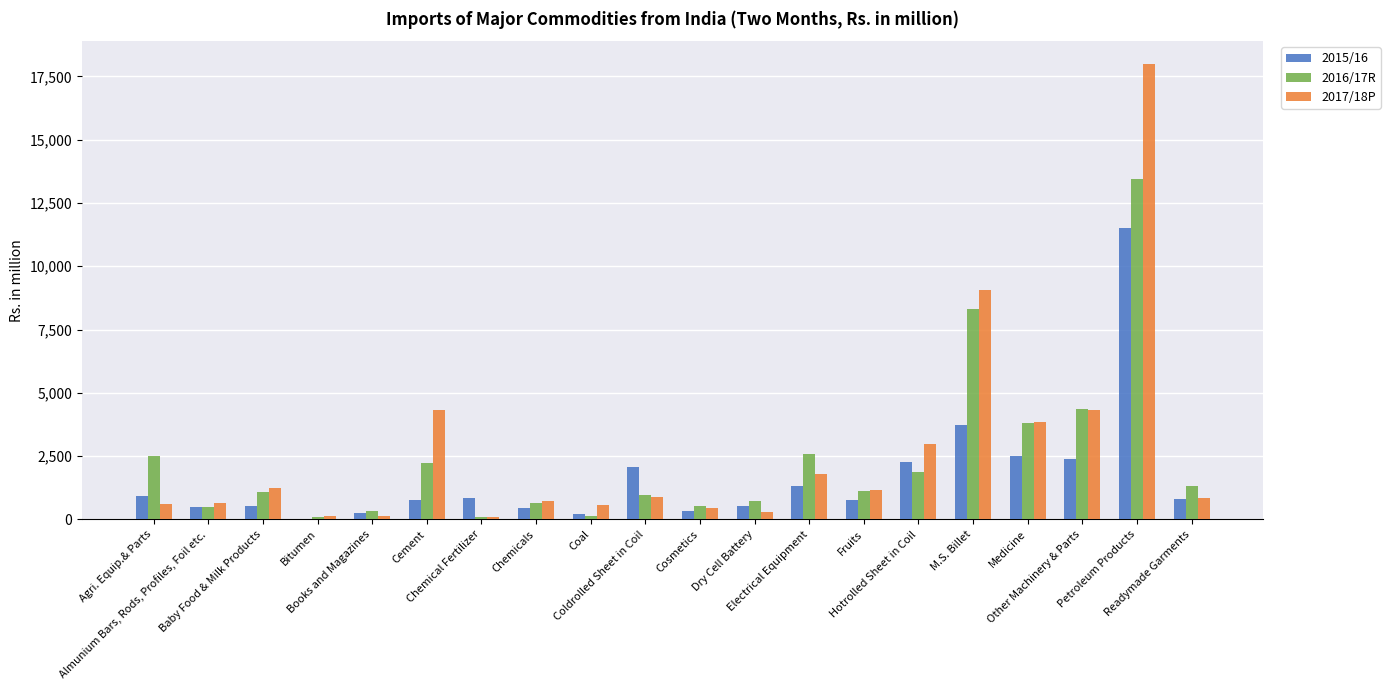

What is the greatest value displayed?

17991.3